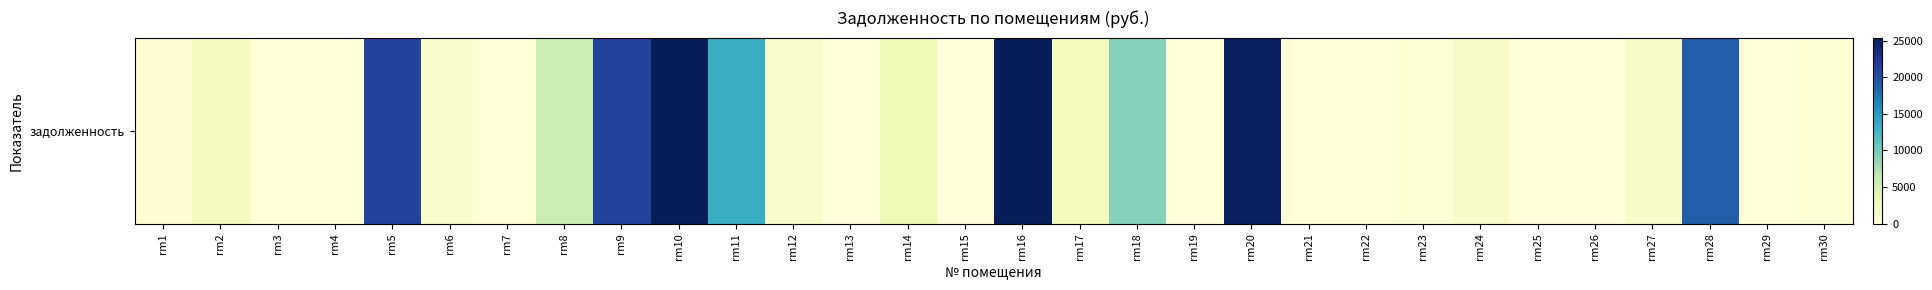

What is the difference between the maximum and second lowest values?

25398.5